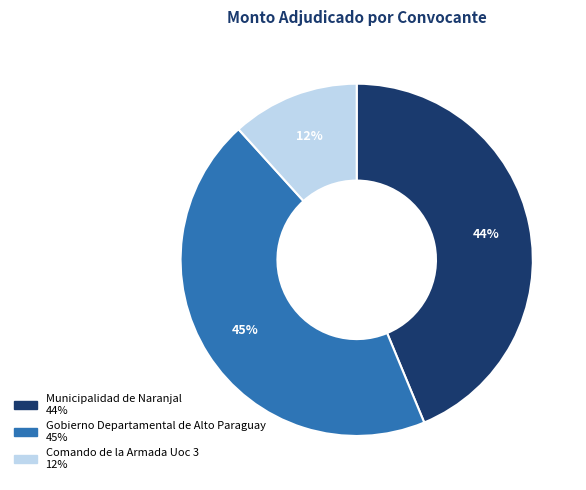

What percentage is the Gobierno Departamental de Alto Paraguay slice, to the nearest percent?

45%